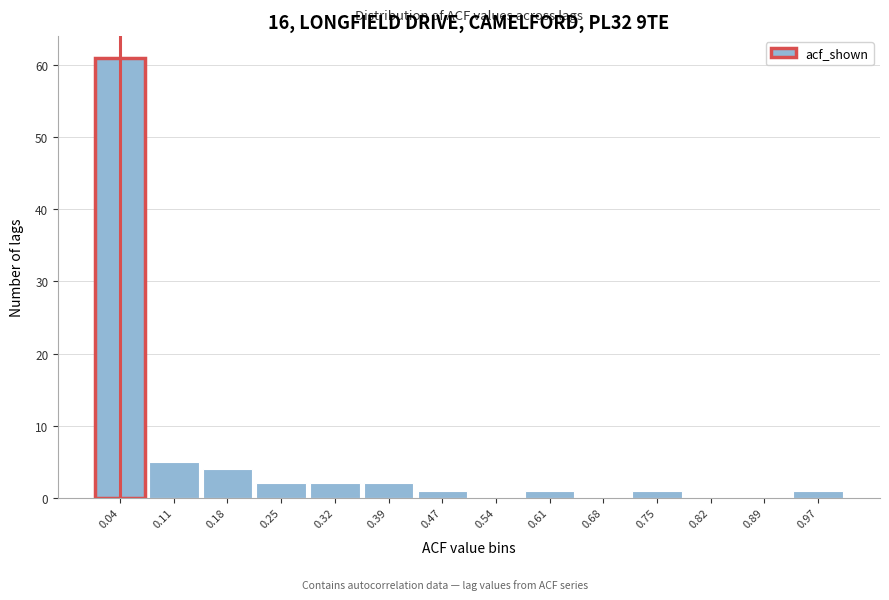

Over which range of the x-axis is the bar tallest?

0.00 to 0.07